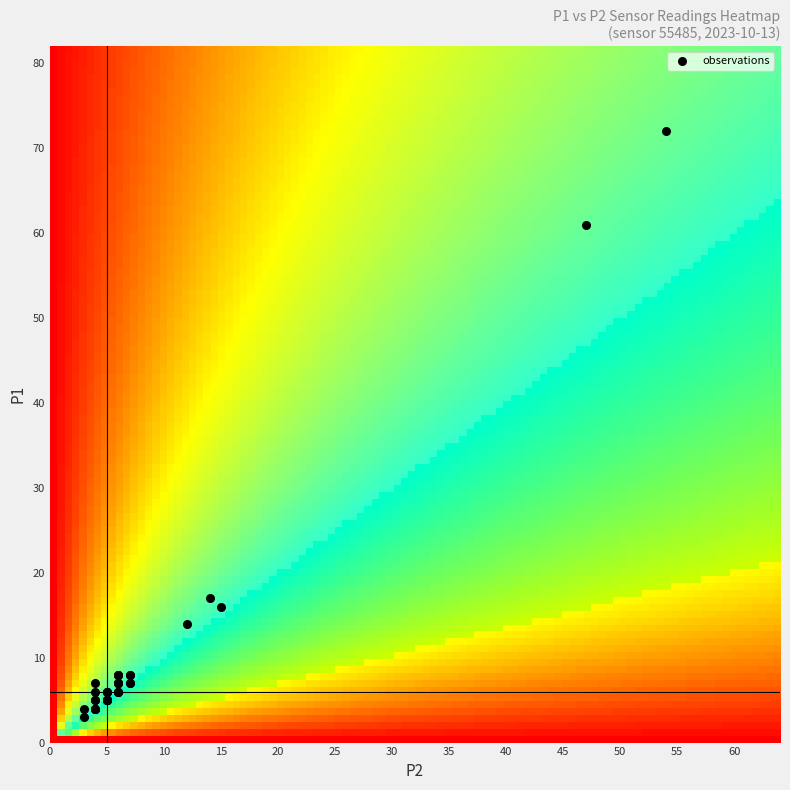

What Y value in the scatter plot is closest to 37?

17